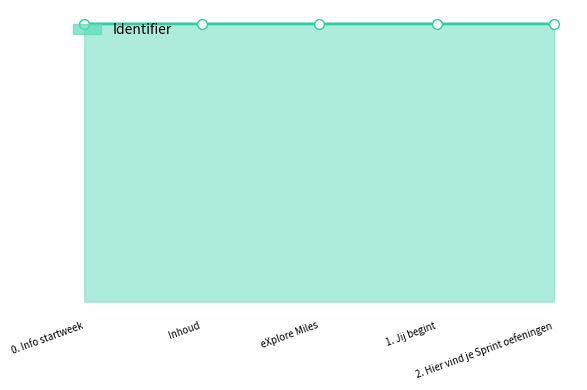

Is this an area chart (filled region under the line)?

Yes